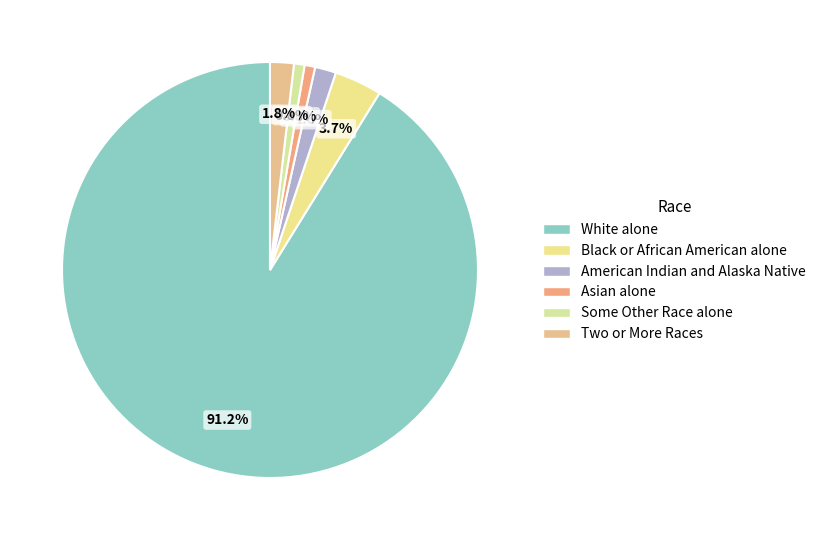

To the nearest percent, what is the combined percentage of White alone and Some Other Race alone?

92%